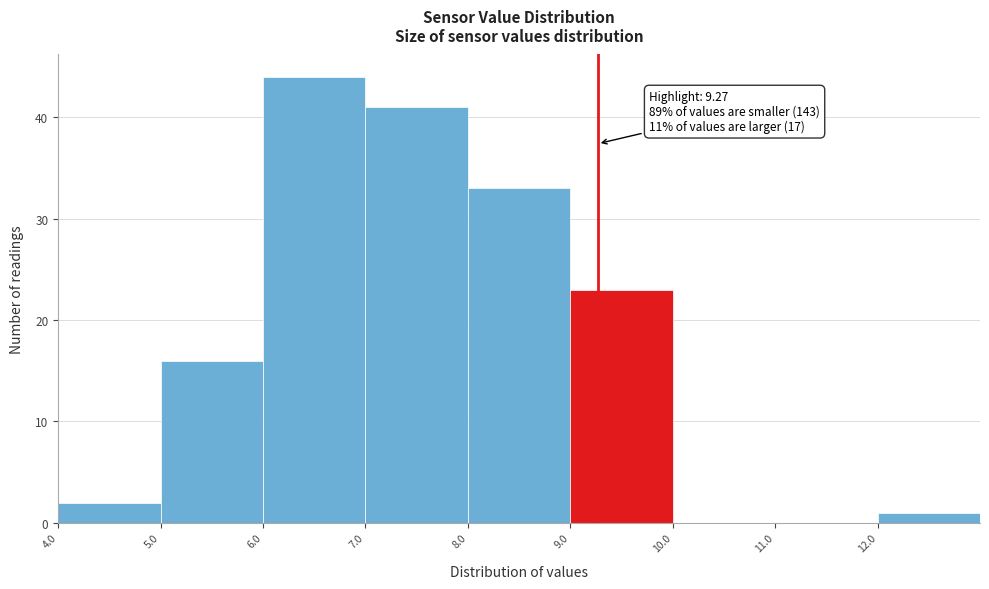

Over which range of the x-axis is the bar tallest?

6 to 7